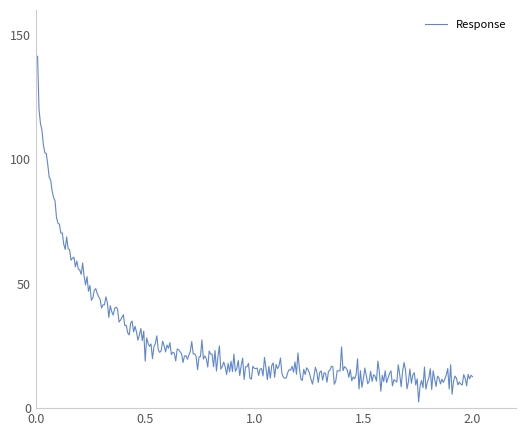

What is the maximum value shown in the chart?

141.3